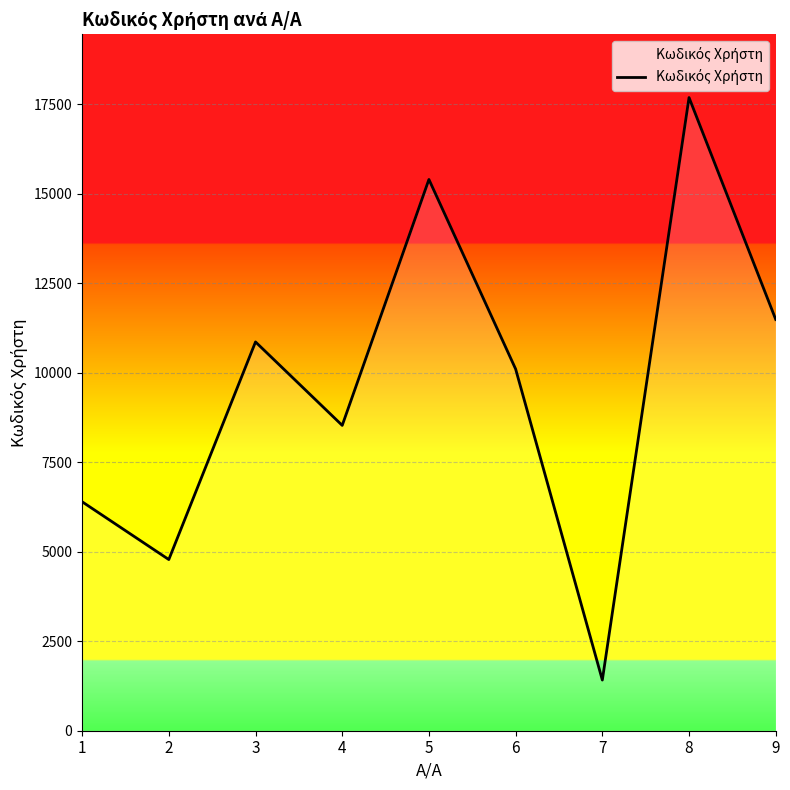

What is the maximum value shown in the chart?

17681